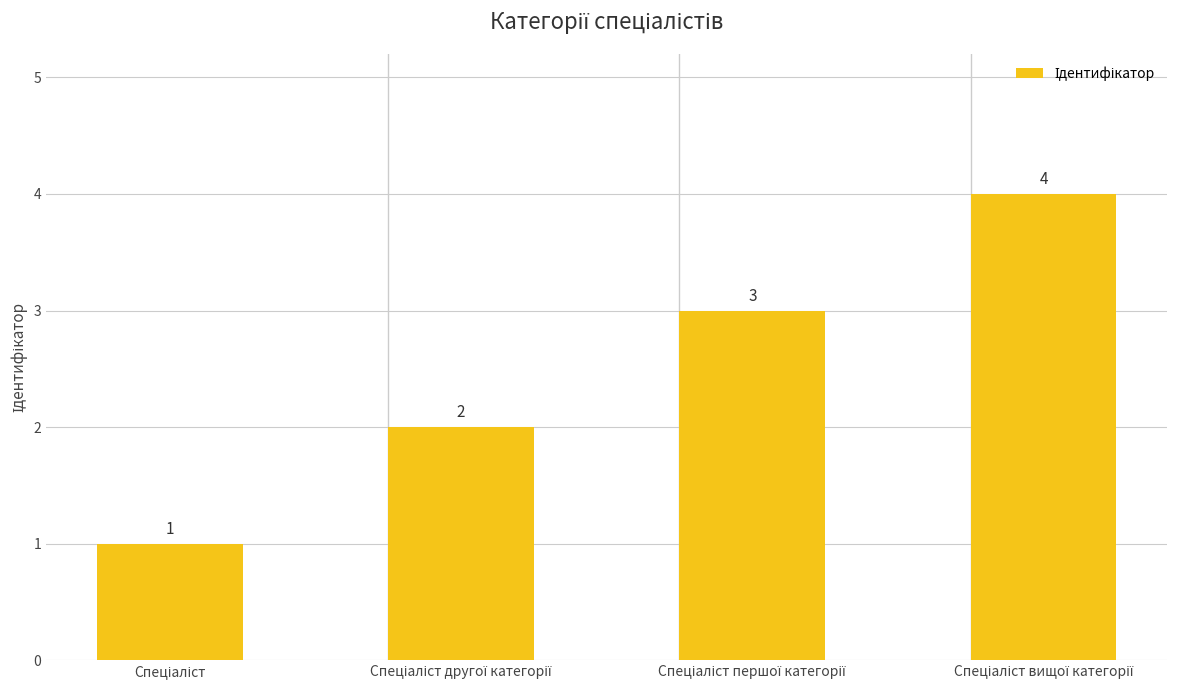

What is the value of the 2nd bar from the left?

2